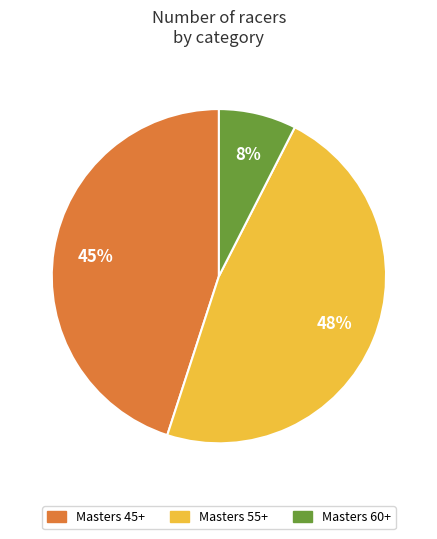

To the nearest percent, what is the average slice percentage?

33%